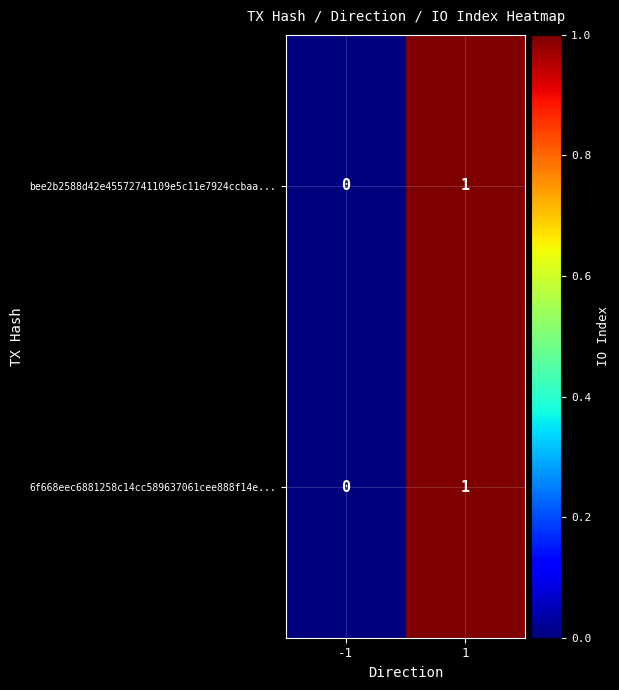

Rank the categories by 6f668eec6881258c14cc589637061cee888f14e... value from lowest to highest.

-1, 1